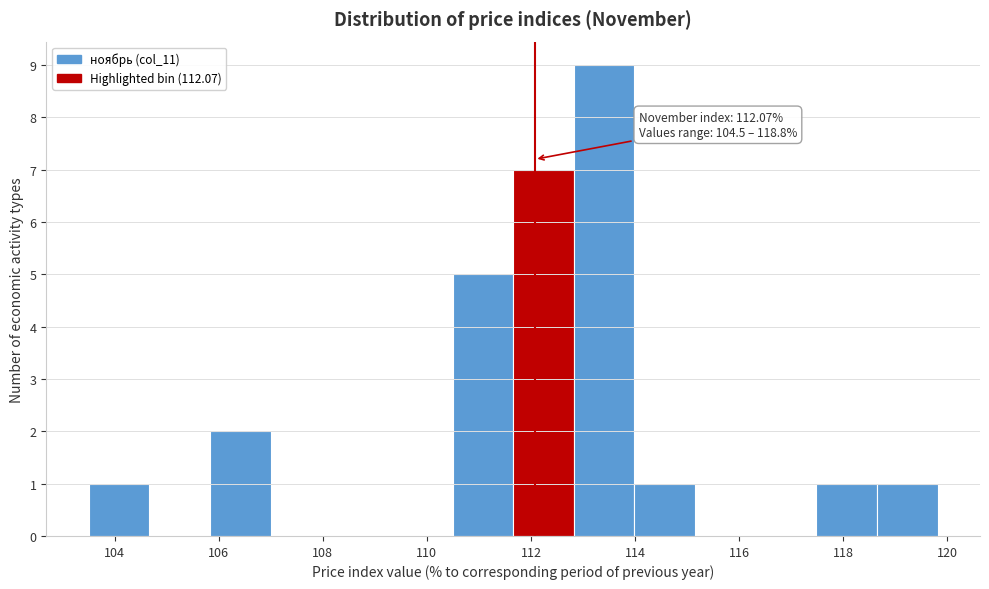

Over which range of the x-axis is the bar tallest?

112.8 to 114.0